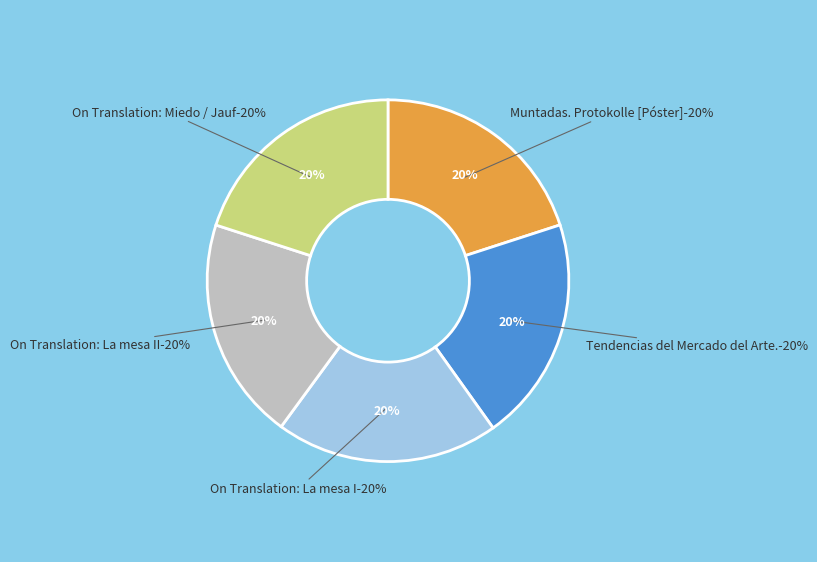

To the nearest percent, what portion does On Translation: La mesa de negociación I represent?

20%